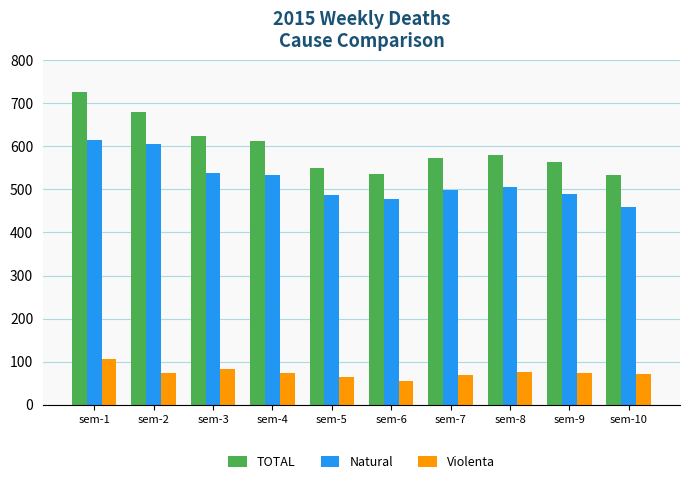

How many bars are there in total?

30